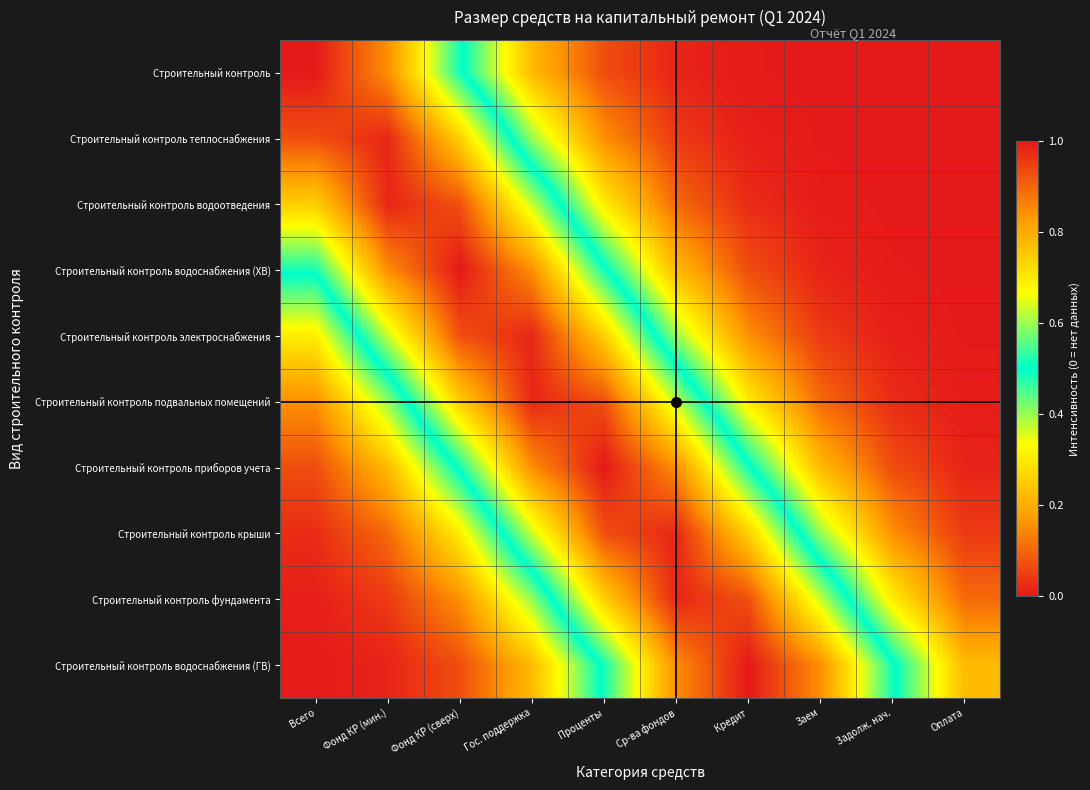

Rank the series at Заем from highest to lowest value.

Строительный контроль водоснабжения (ГВ), Строительный контроль фундамента, Строительный контроль крыши, Строительный контроль приборов учета, Строительный контроль подвальных помещений, Строительный контроль электроснабжения, Строительный контроль водоснабжения (ХВ), Строительный контроль водоотведения, Строительный контроль теплоснабжения, Строительный контроль